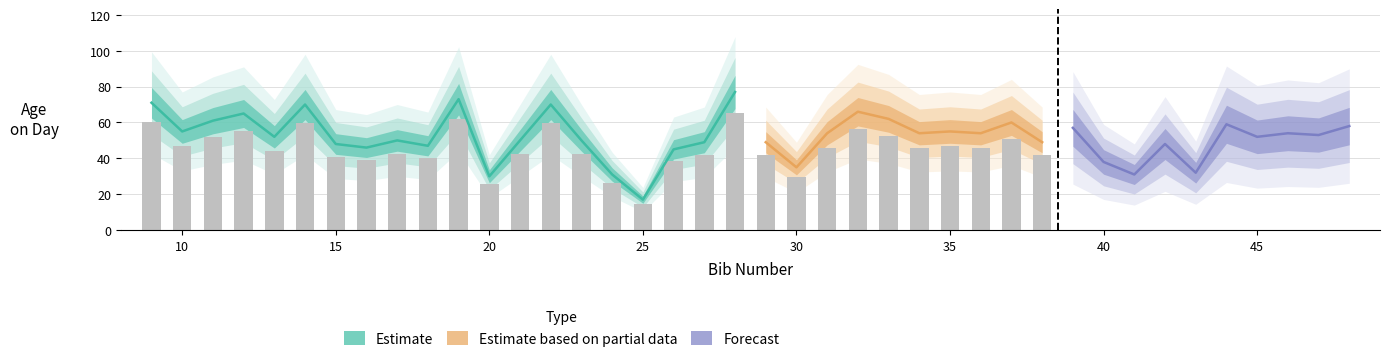

What is the change in value from 44 to 47?

-6